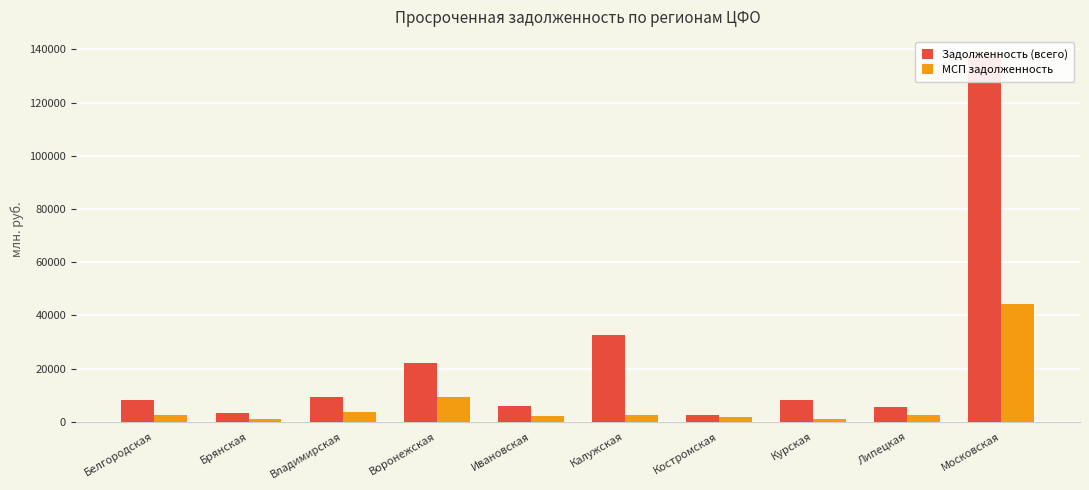

The Задолженность (всего) series shows 5864 at Ивановская. True or false?

True